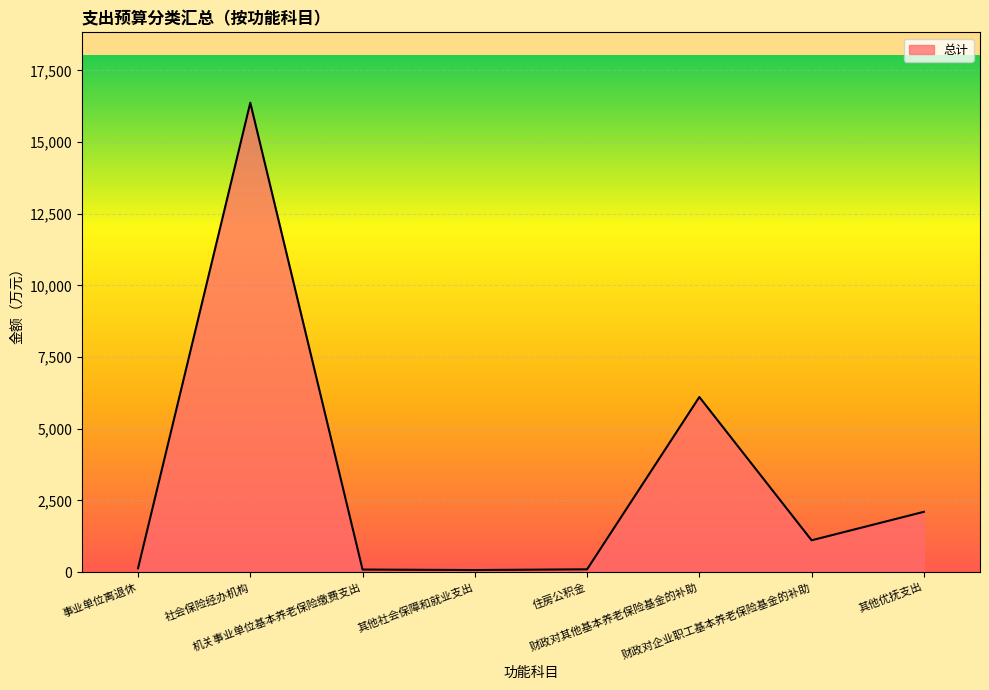

What is the maximum value shown in the chart?

16369.6